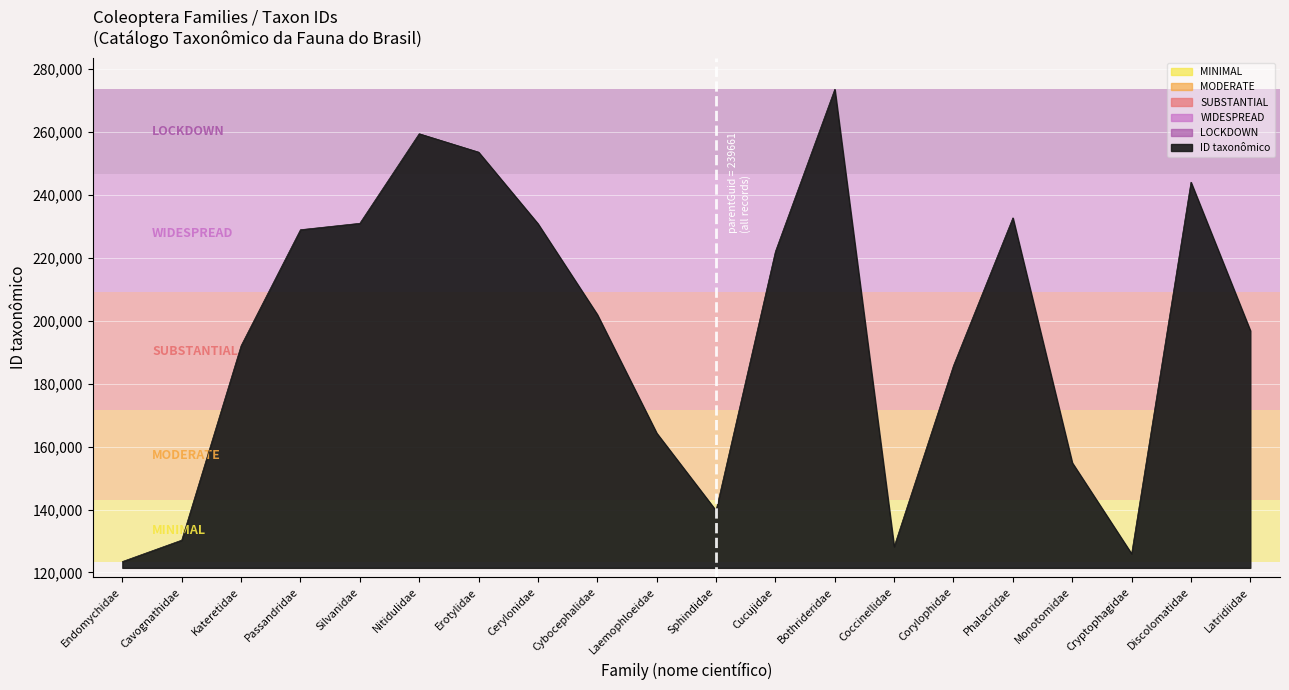

Between Cavognathidae and Cybocephalidae, which is larger?

Cybocephalidae